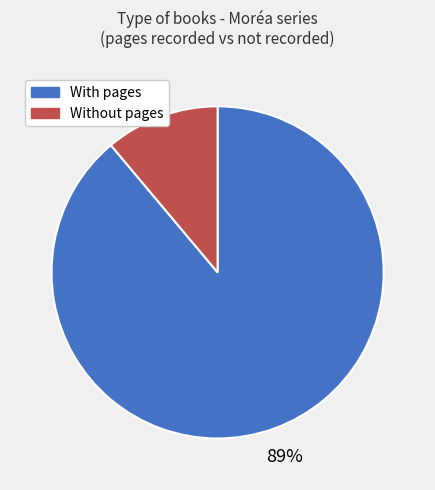

To the nearest percent, what is the average slice percentage?

50%